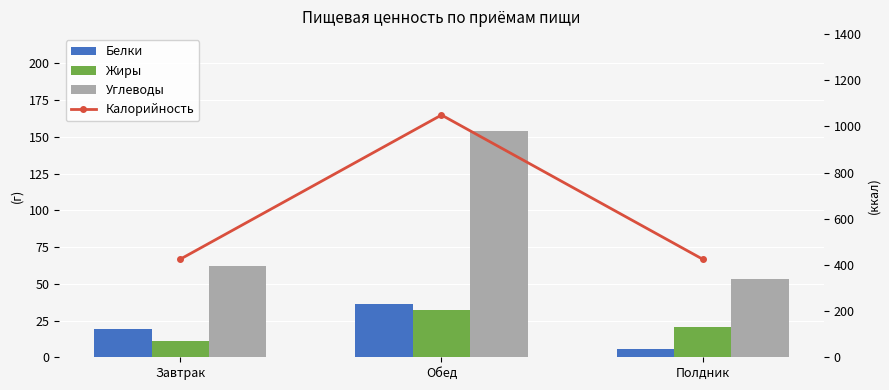

How many series are shown in this chart?

4